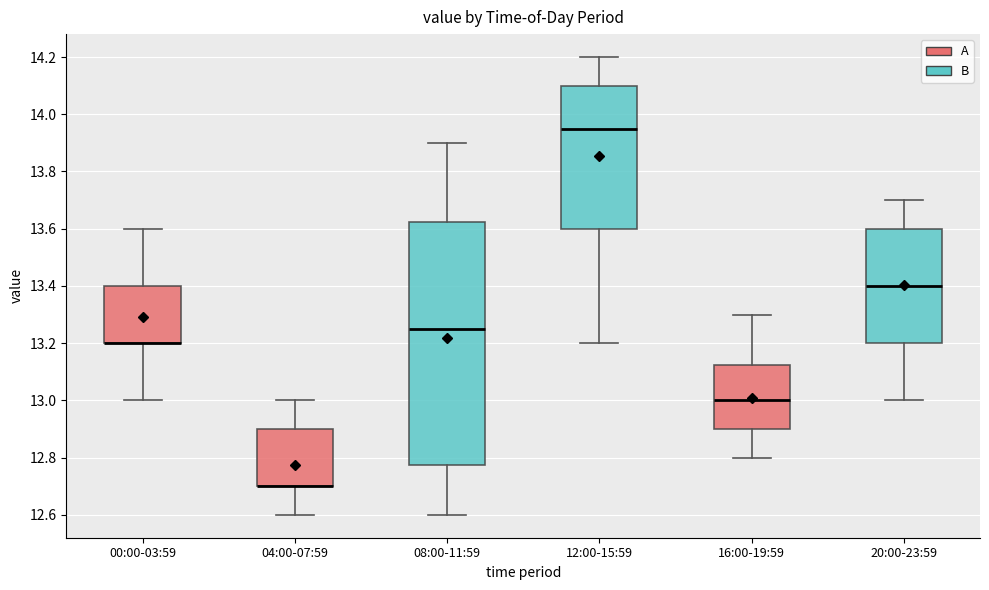

Where is the lower edge of the box for 08:00-11:59 on the y-axis? The values are not printed on the chart, so give them approximately, as read against the axis.

12.78